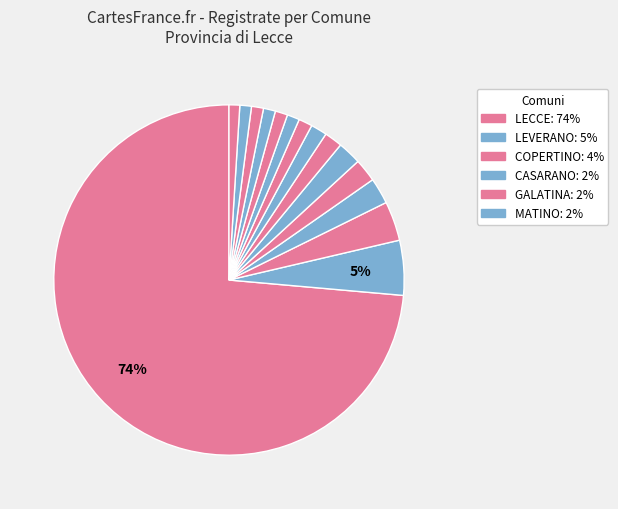

How many segments does this pie chart have?

15